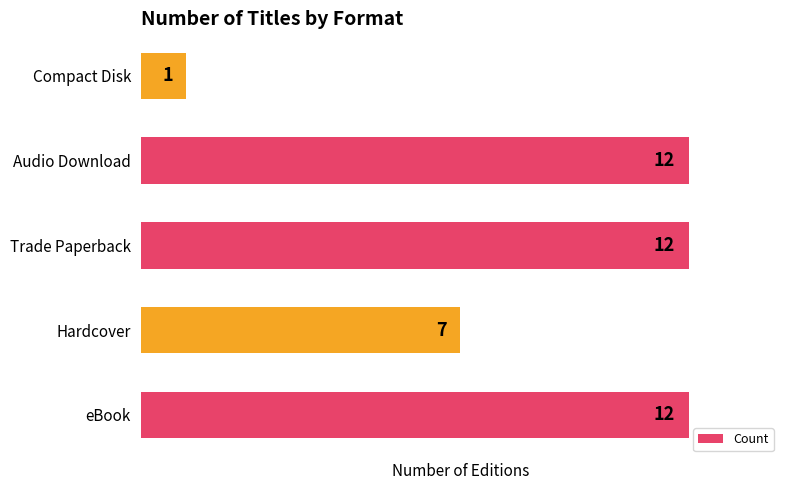

True or false: the data shows 22 at eBook.

False